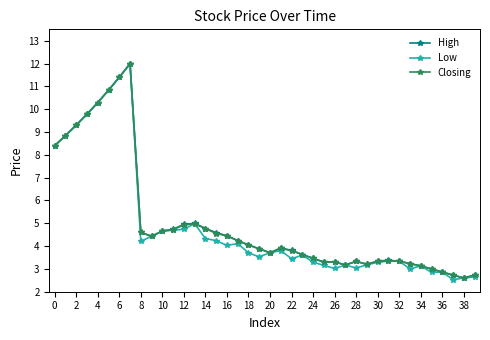

What is the lowest value of the Closing series?

2.6